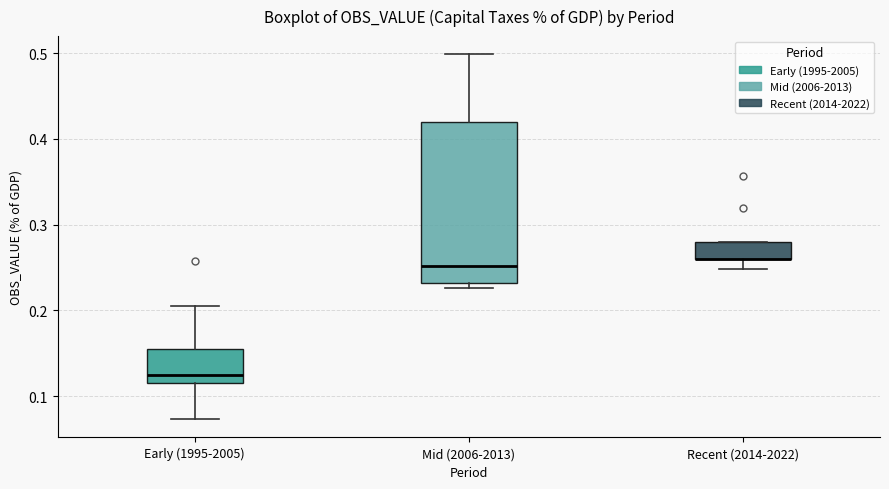

Reading left to right, read every box against the y-axis: the position of its median line, the range the box covers, and the ends of its whiskers. The values are not printed on the chart, so give them approximately, as read against the axis.

Early (1995-2005): median 0.12 (just above the box's lower edge), box 0.12 to 0.16, whiskers 0.07 to 0.21
Mid (2006-2013): median 0.25, box 0.23 to 0.42, whiskers 0.23 (just below the box's lower edge) to 0.50
Recent (2014-2022): median 0.26 (drawn on the box's lower edge), box 0.26 to 0.28, whiskers 0.25 to 0.28